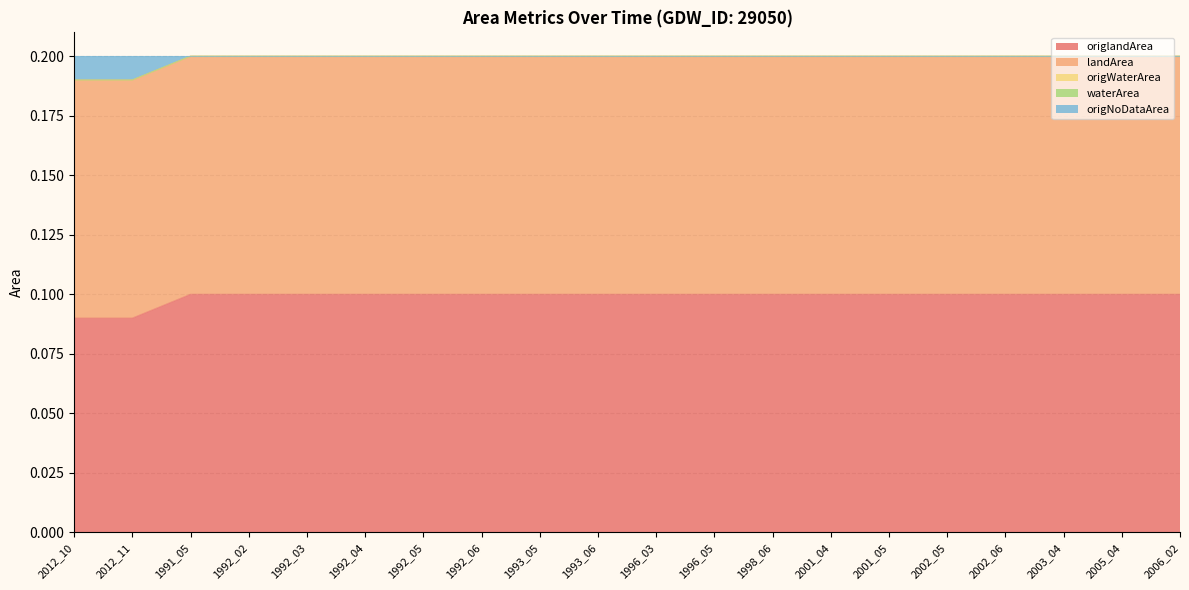

Reading left to right, what are all the values shown in this chart?

origlandArea: 0.1	0.1	0.1	0.1	0.1	0.1	0.1	0.1	0.1	0.1	0.1	0.1	0.1	0.1	0.1	0.1	0.1	0.1	0.1	0.1
landArea: 0.1	0.1	0.1	0.1	0.1	0.1	0.1	0.1	0.1	0.1	0.1	0.1	0.1	0.1	0.1	0.1	0.1	0.1	0.1	0.1
origWaterArea: 0.0	0.0	0.0	0.0	0.0	0.0	0.0	0.0	0.0	0.0	0.0	0.0	0.0	0.0	0.0	0.0	0.0	0.0	0.0	0.0
waterArea: 0.0	0.0	0.0	0.0	0.0	0.0	0.0	0.0	0.0	0.0	0.0	0.0	0.0	0.0	0.0	0.0	0.0	0.0	0.0	0.0
origNoDataArea: 0.0	0.0	0.0	0.0	0.0	0.0	0.0	0.0	0.0	0.0	0.0	0.0	0.0	0.0	0.0	0.0	0.0	0.0	0.0	0.0